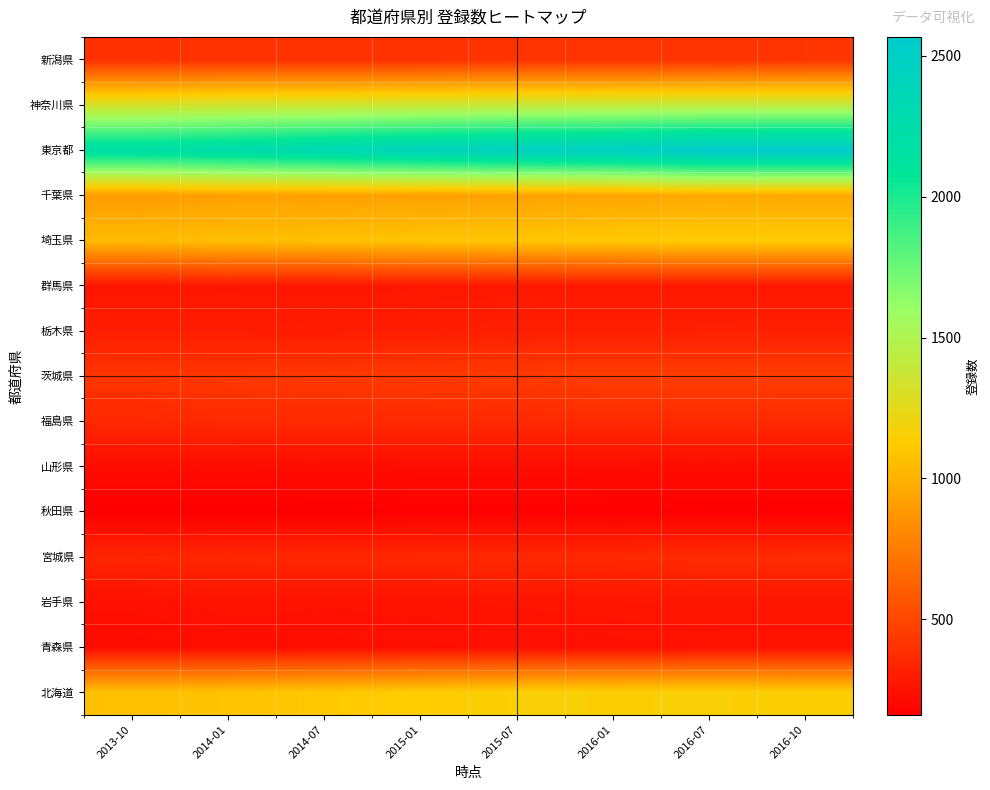

What is the greatest value displayed?

2567